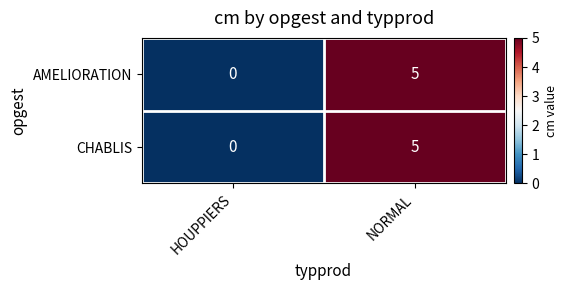

Which category has the lowest value in the AMELIORATION series?

HOUPPIERS